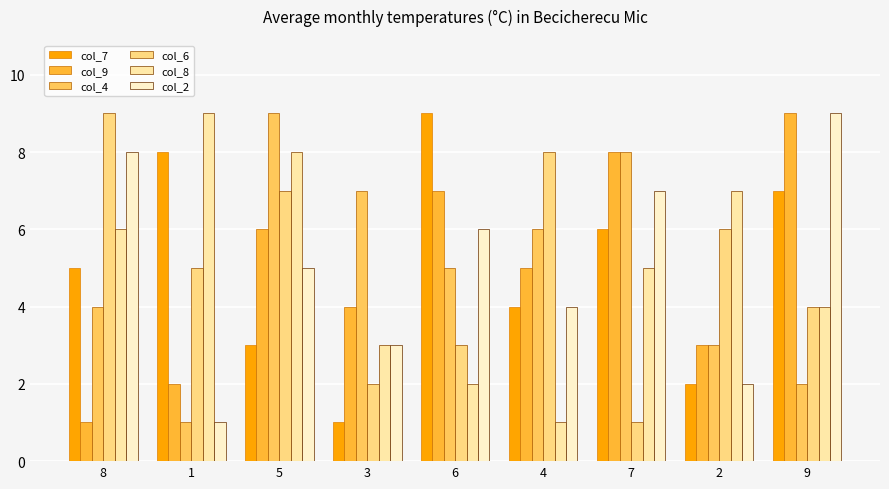

What is the average value of the col_8 series?

5